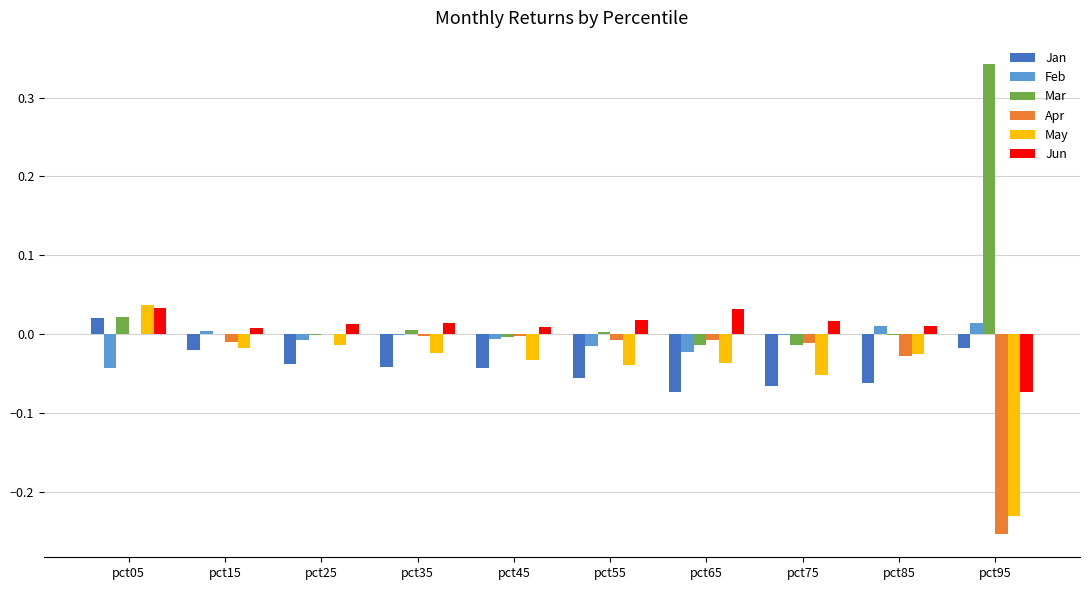

What are all the series names shown in the legend?

Jan, Feb, Mar, Apr, May, Jun